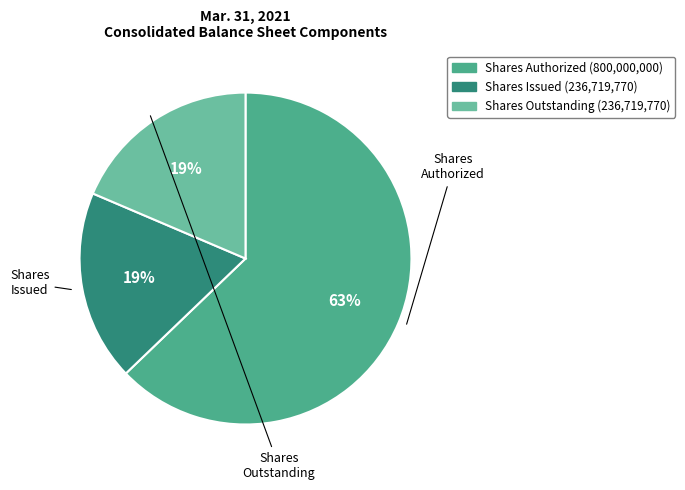

Is there a majority slice in this chart?

Yes